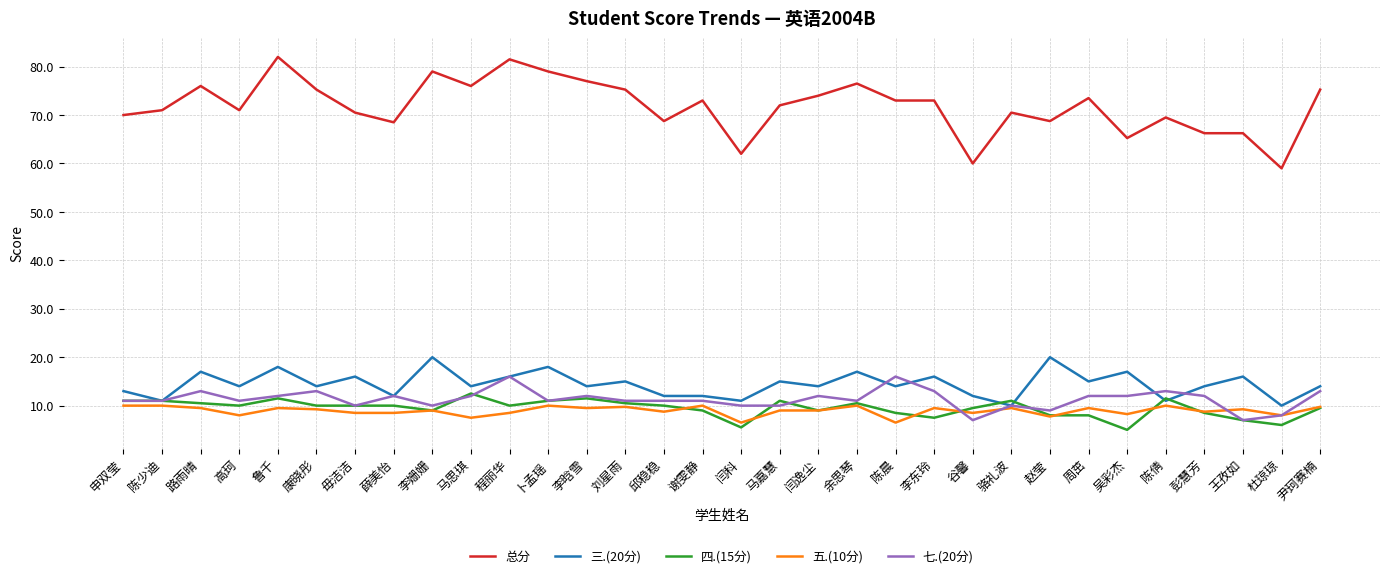

True or false: 三.(20分) and 总分 intersect in this chart.

False